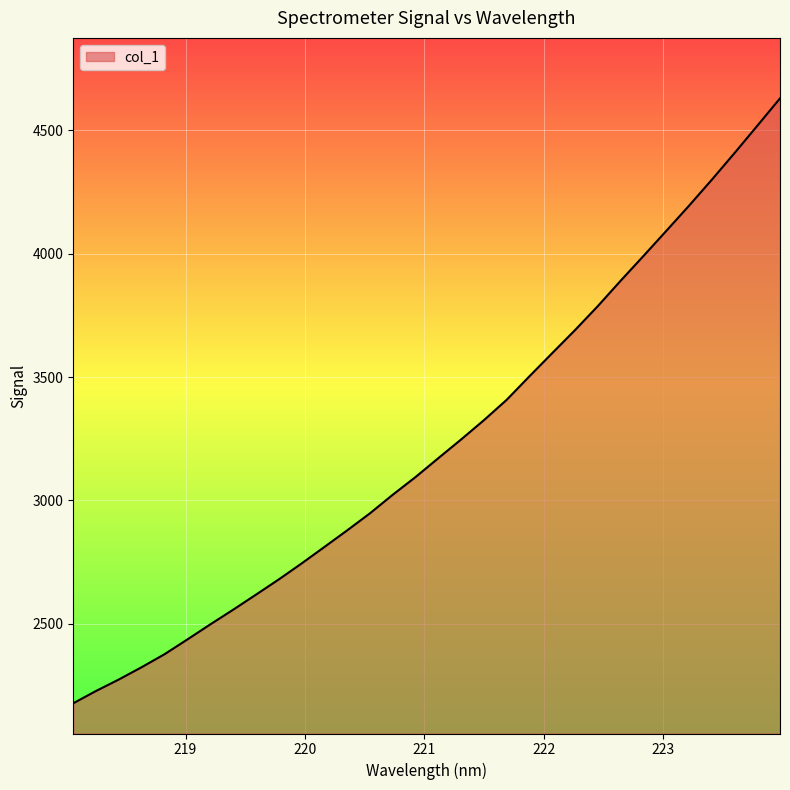

How many values exceed 3171?

16